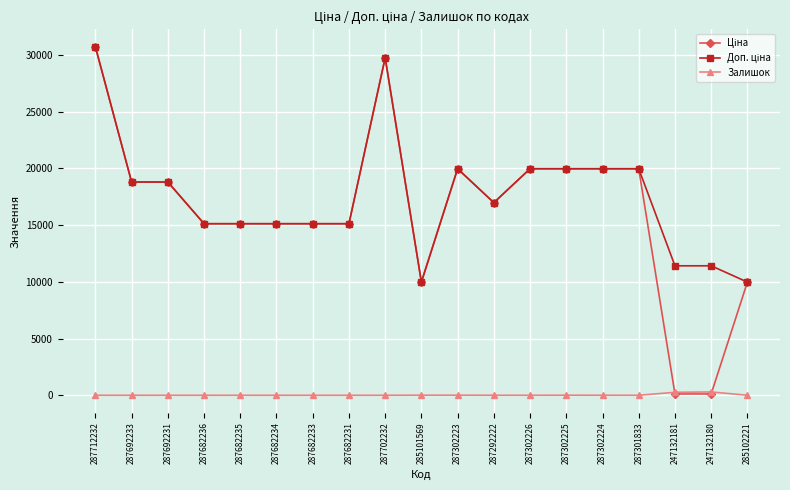

Does the chart display data point markers on the line(s)?

Yes